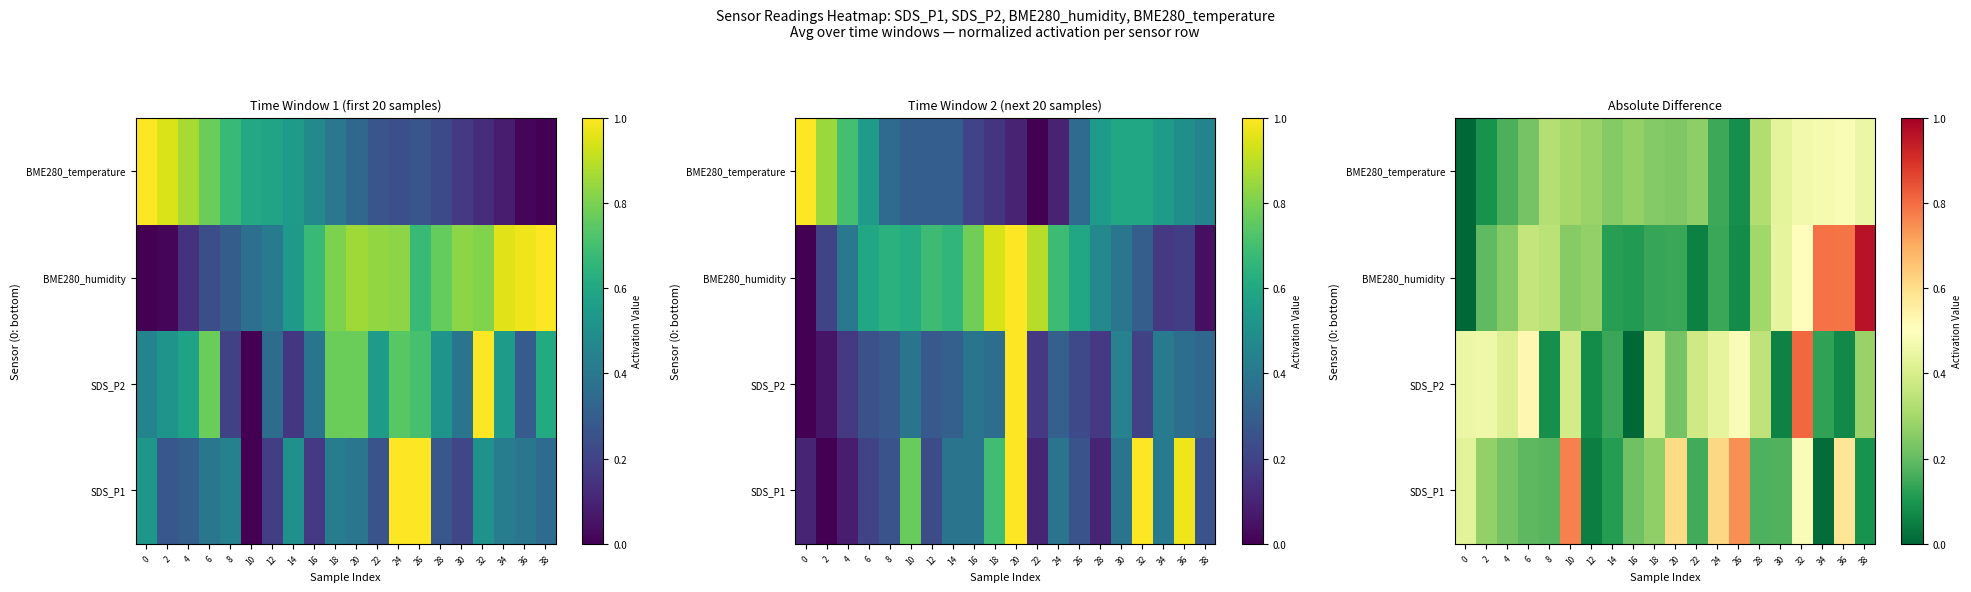

Which series has the widest spread of values?

BME280_humidity